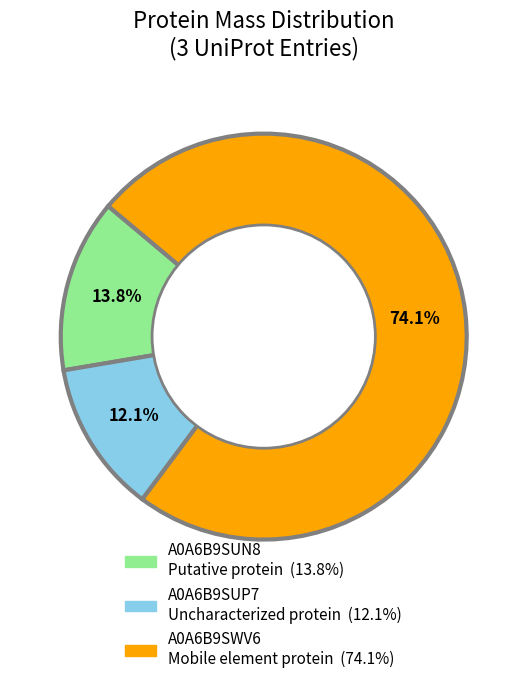

Which category has the biggest portion of the pie?

A0A6B9SWV6 Mobile element protein